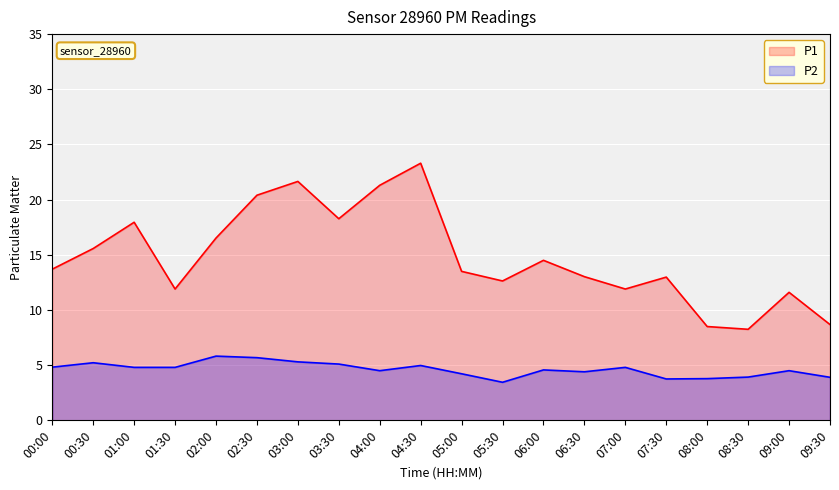

True or false: P2 has a value of 6.7 at 09:30.

False